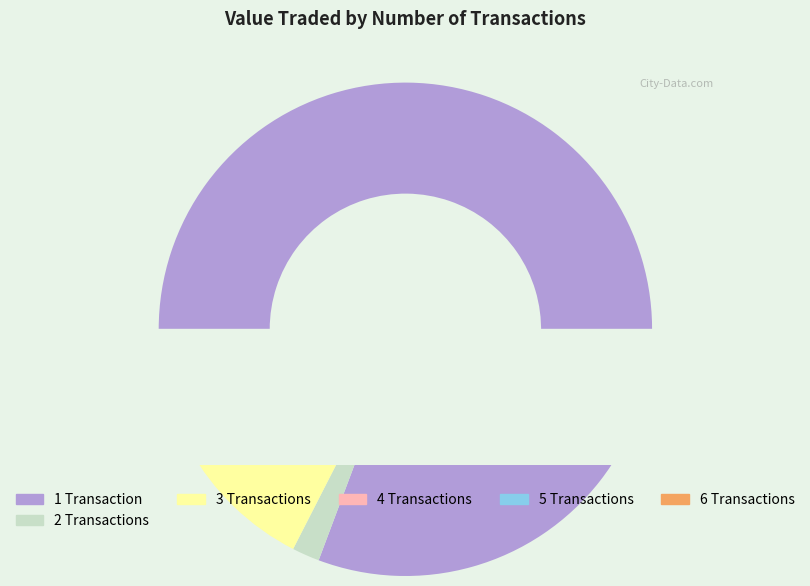

Does 5 account for over 50% of the chart?

No